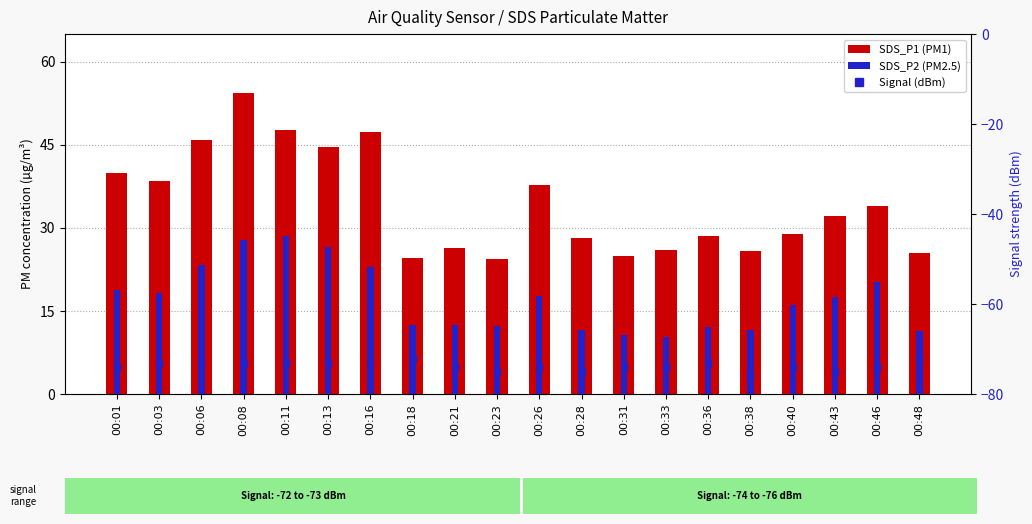

What is the value of the SDS_P1 (PM1) bar at the 8th from the left?

24.6